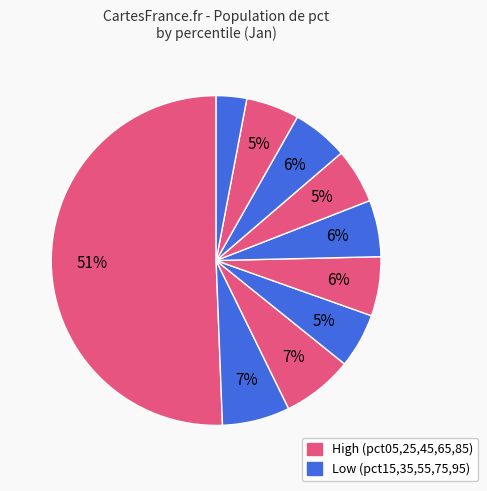

Which category accounts for the majority?

pct05